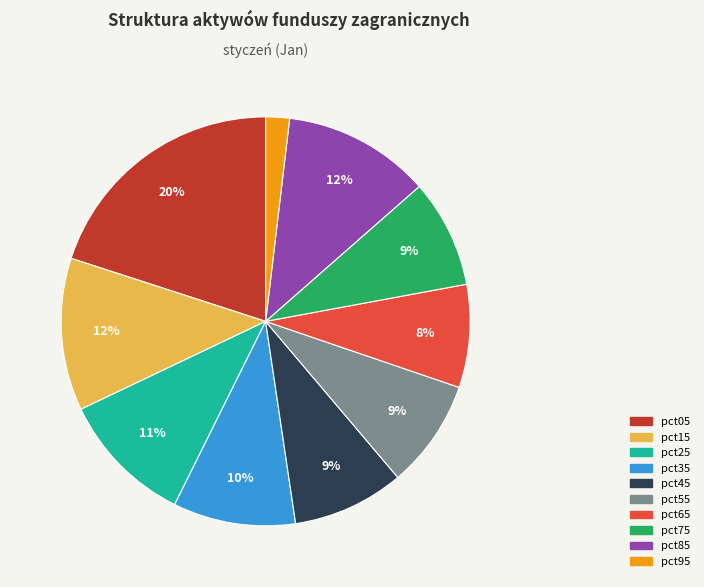

Is it true that pct95 is 2% of the pie?

True